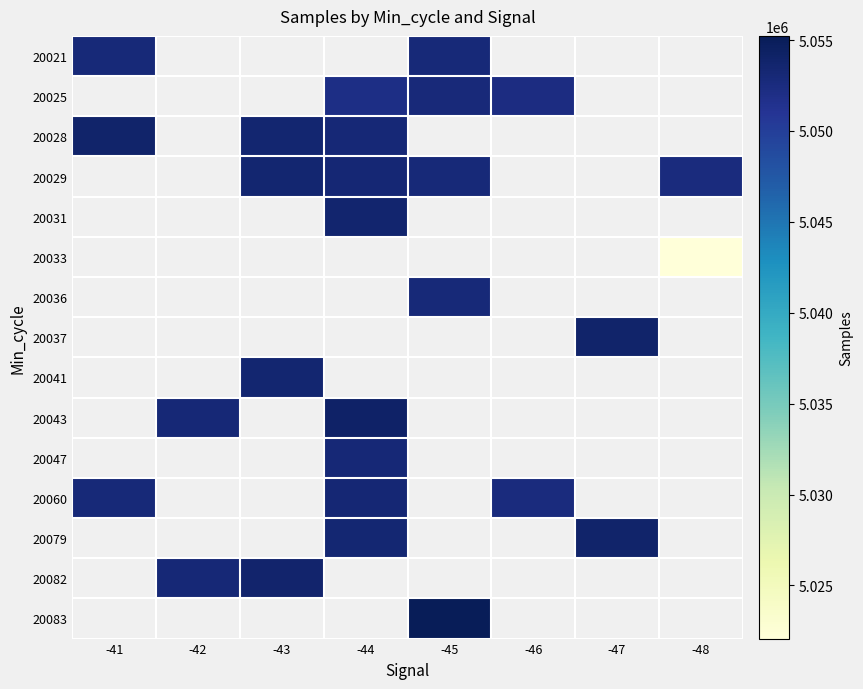

Count the number of data series in this chart.

15